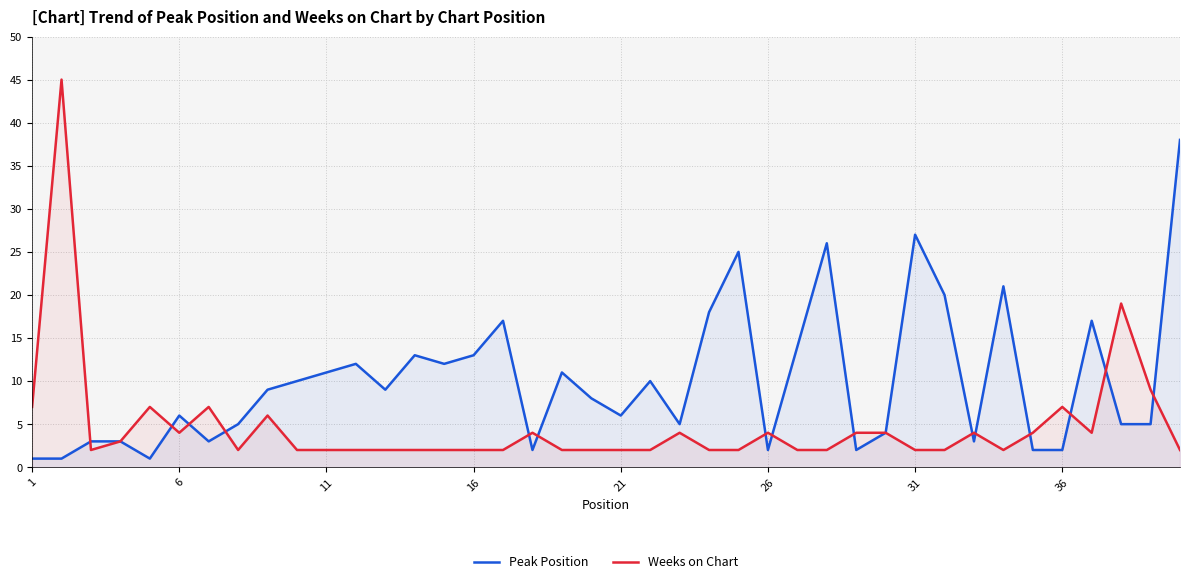

Which series has the widest spread of values?

Weeks on Chart